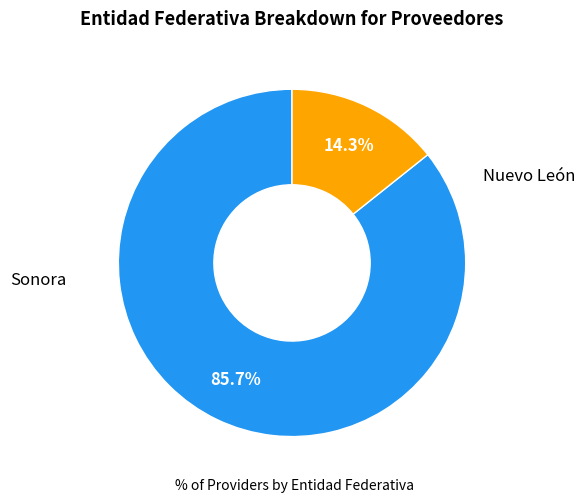

Is there any slice that represents more than half of the pie?

Yes